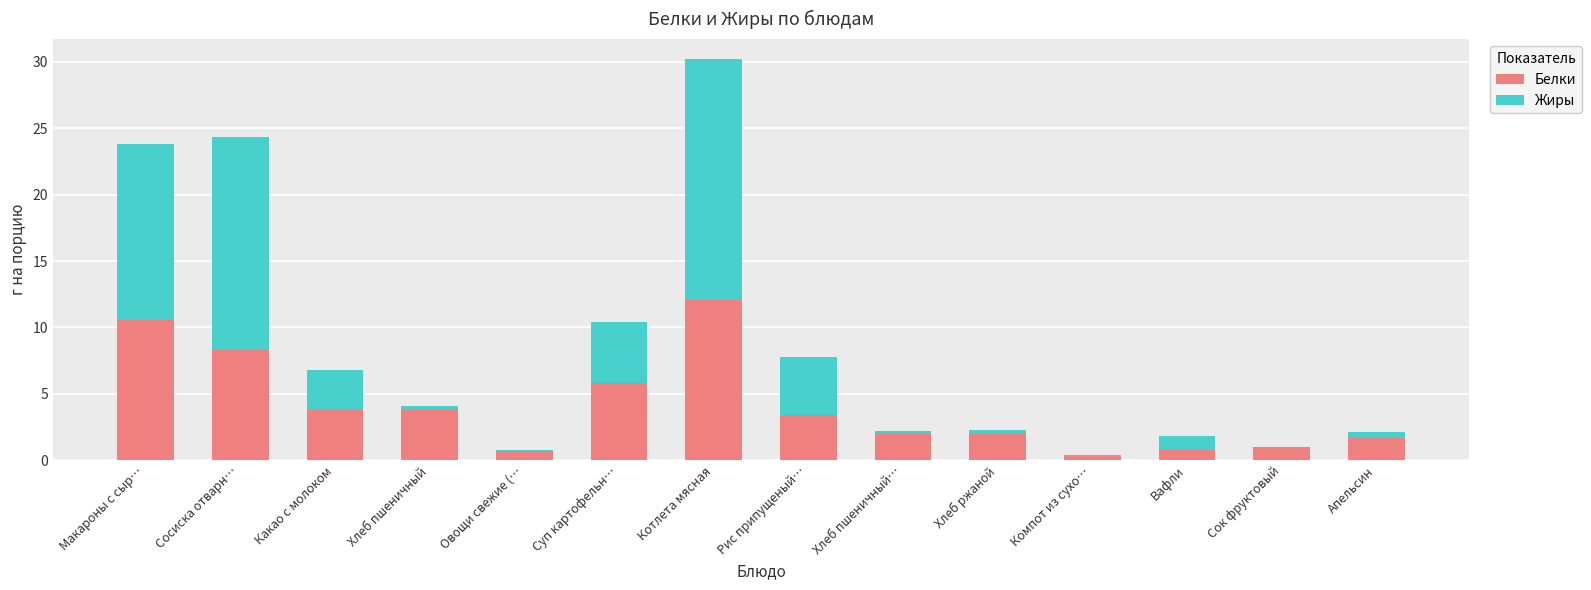

What is the maximum value for Белки?

12.1